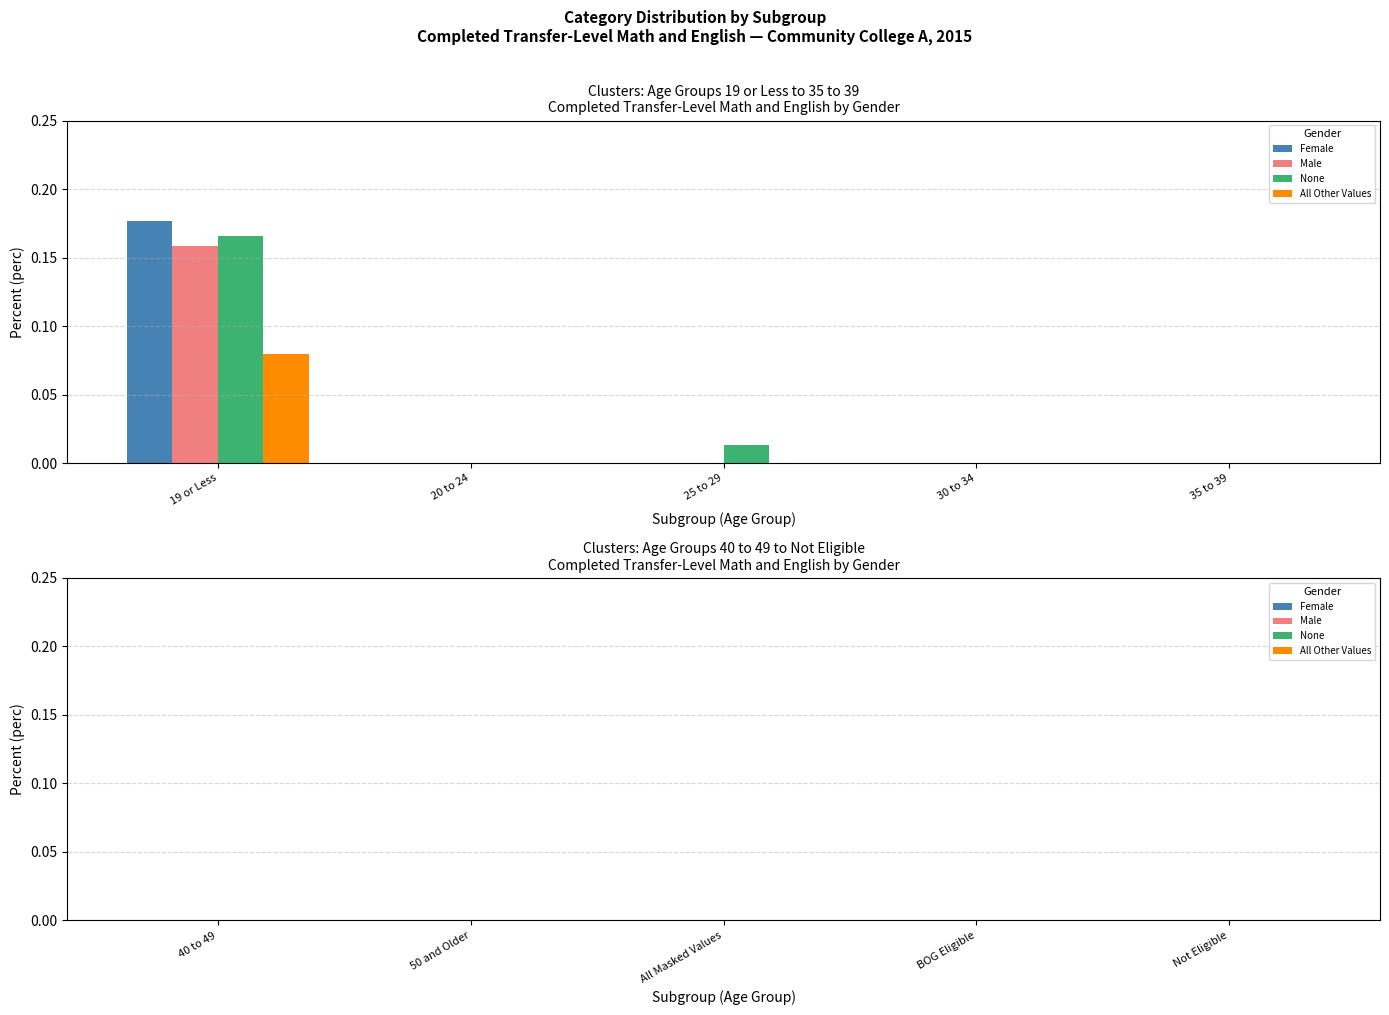

Is the value of Male at 20 to 24 greater than the value of All Other Values at 19 or Less?

No